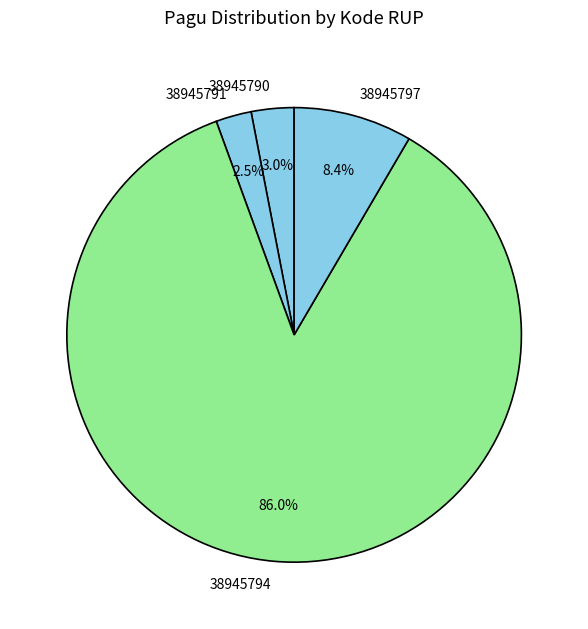

How much of the chart is everything except 38945790?

97.0%